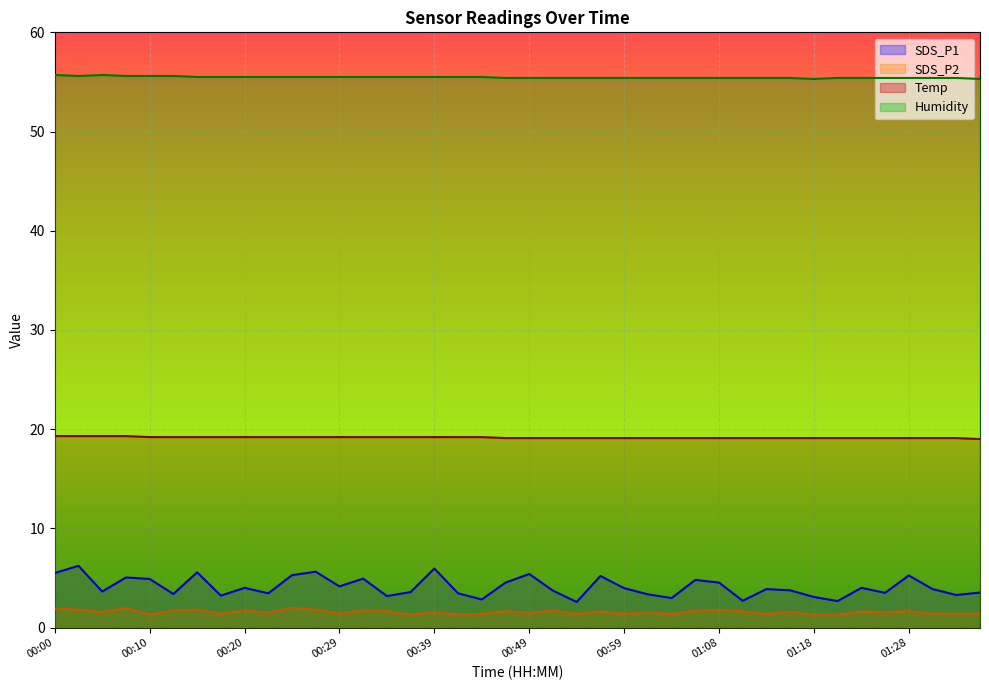

Is it true that Humidity equals 34.2 at 01:11?

False